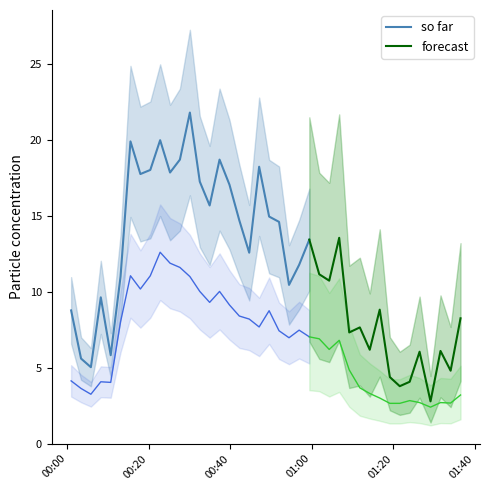

True or false: SDS_P1 has a value of 4.9 at 8.

False